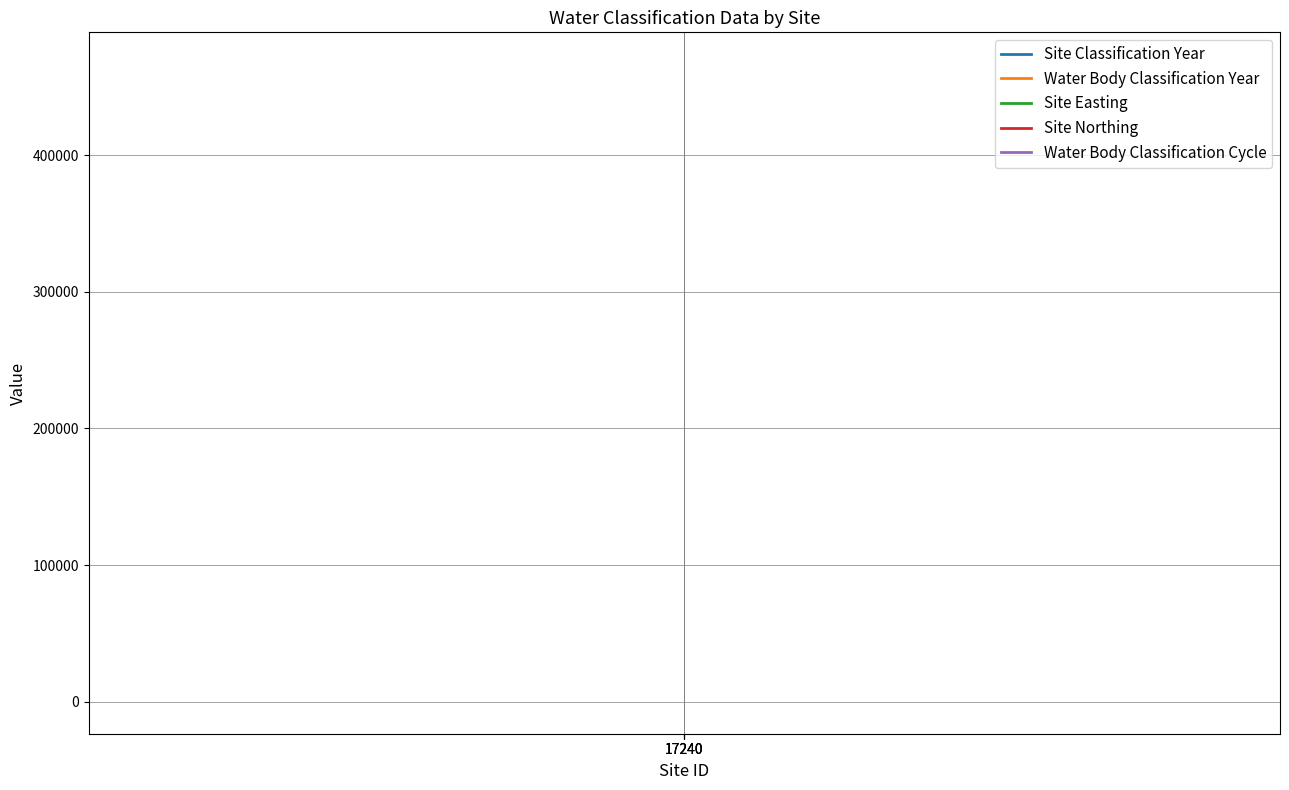

Which category has the highest value in the Site Classification Year series?

17240